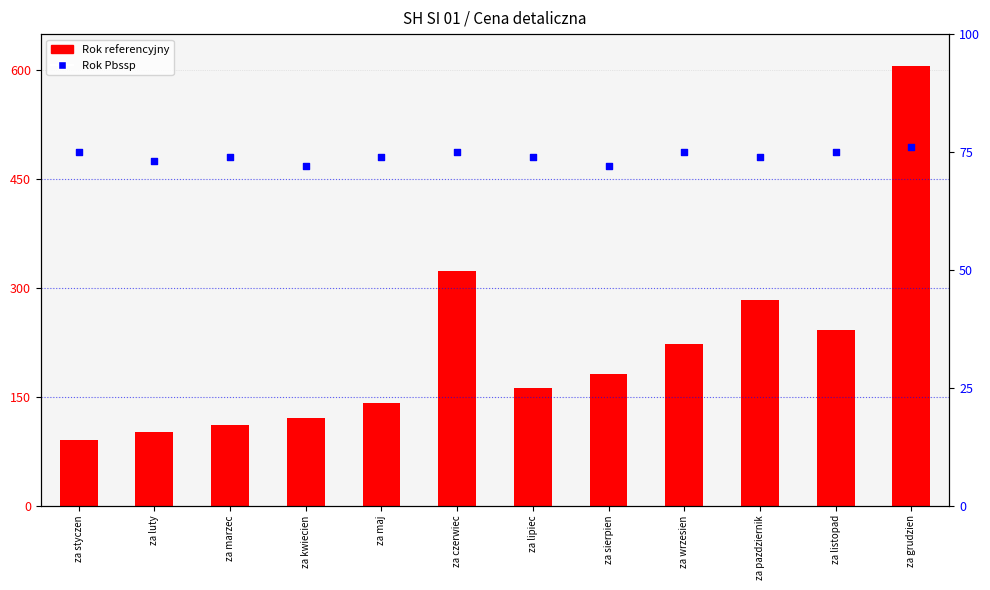

At how many categories does at least one series exceed 105?

10